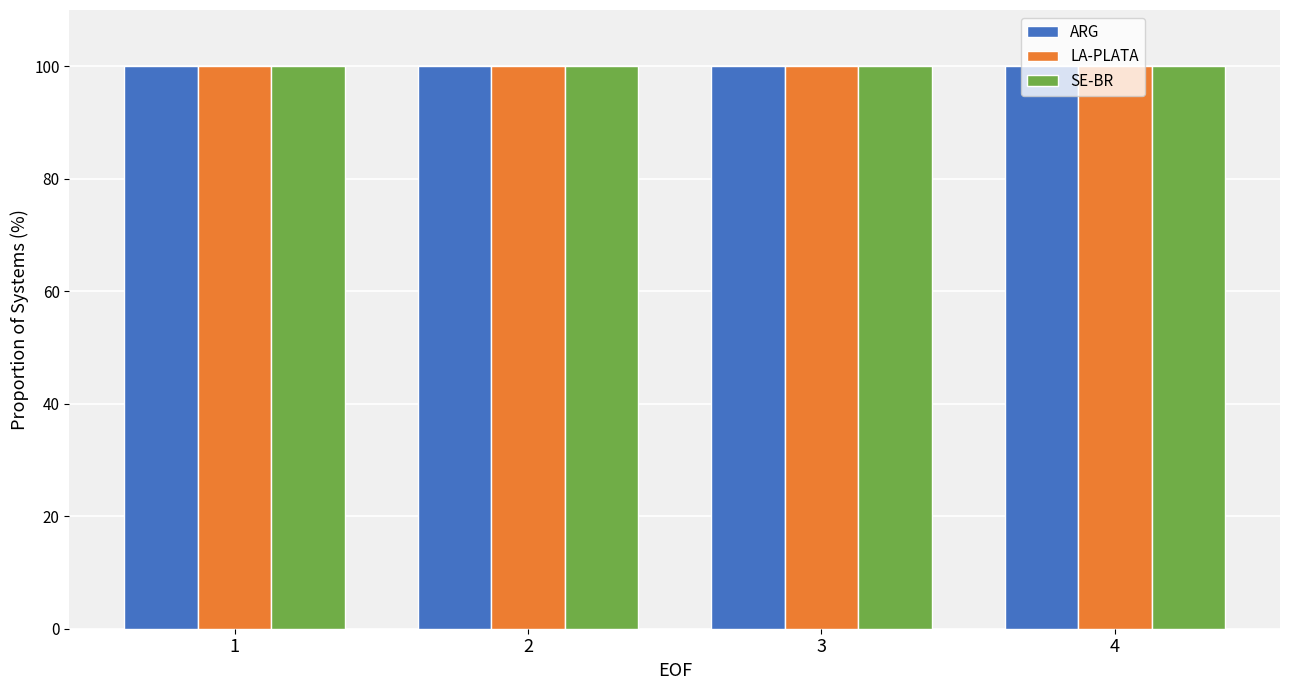

What is the maximum value shown in the chart?

100.0